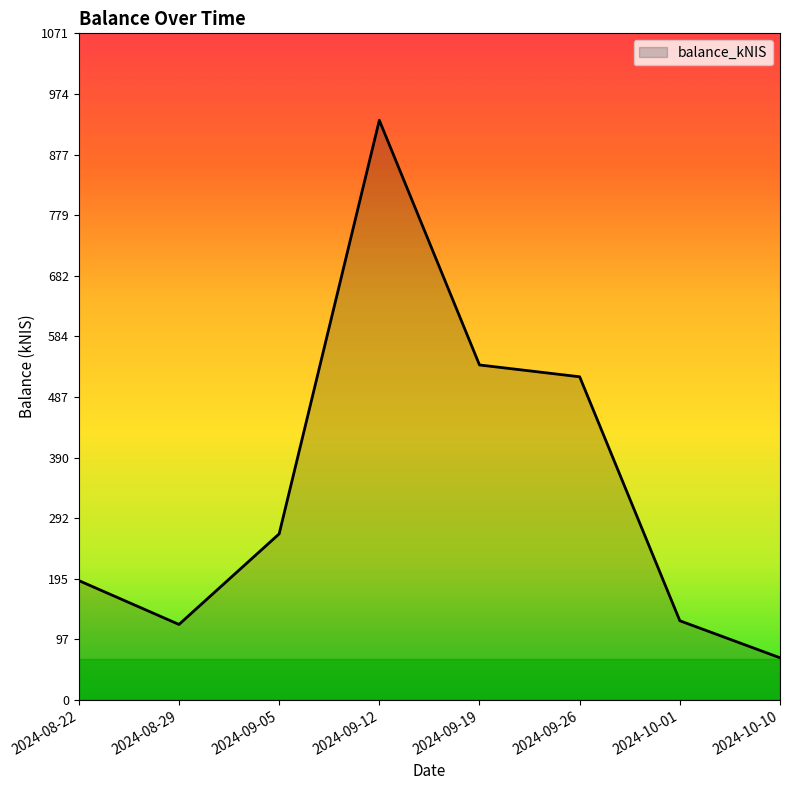

Is it true that the value at 2024-08-29 is 121.3?

True